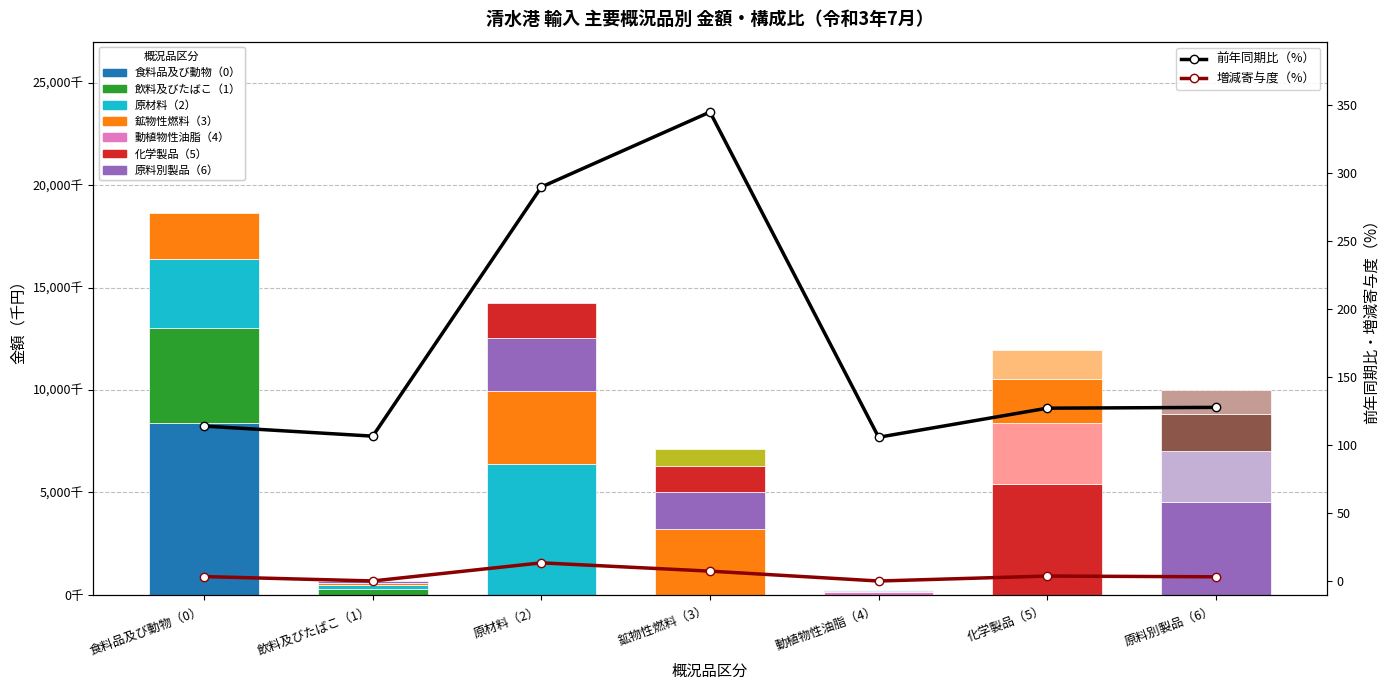

At 飲料及びたばこ（1）, list the series in order from smallest to largest.

増減寄与度（%）, 前年同期比（%）